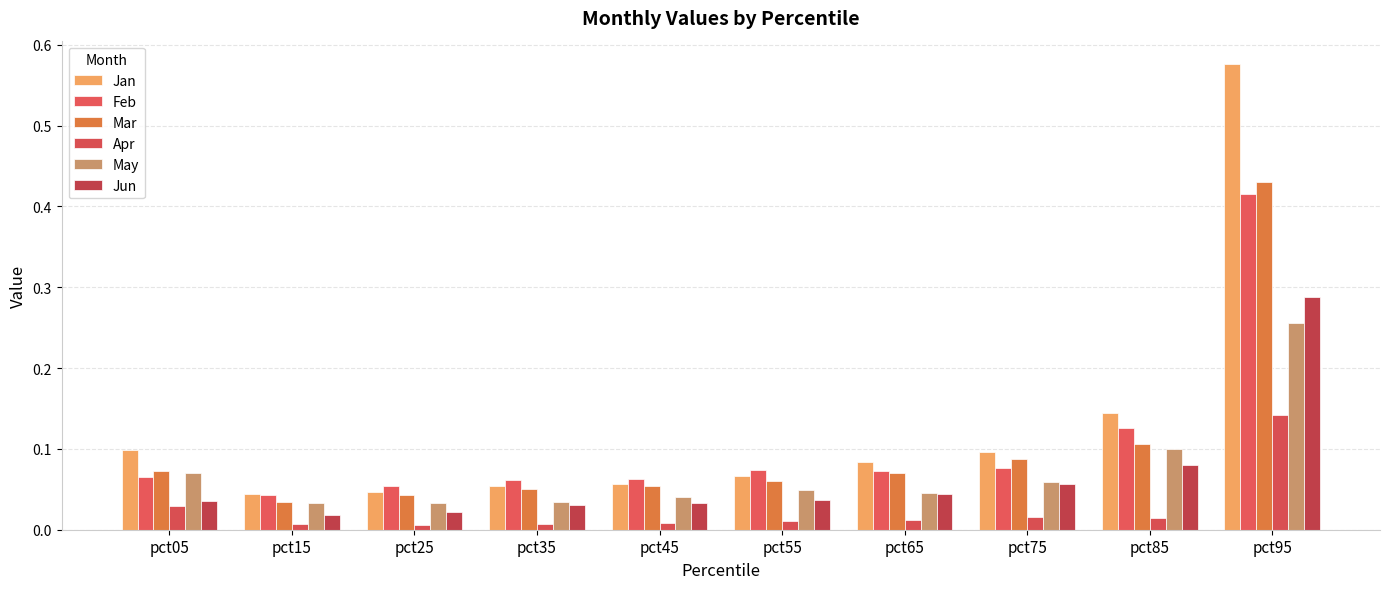

Which series has the largest total across all categories?

Jan